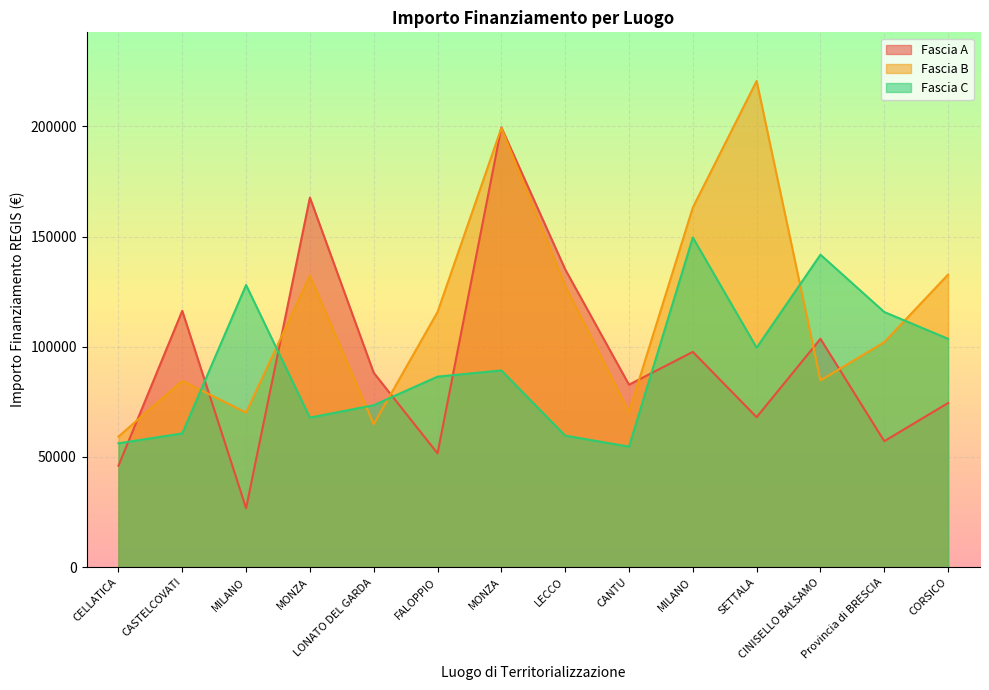

Which label corresponds to the largest value in the chart?

SETTALA